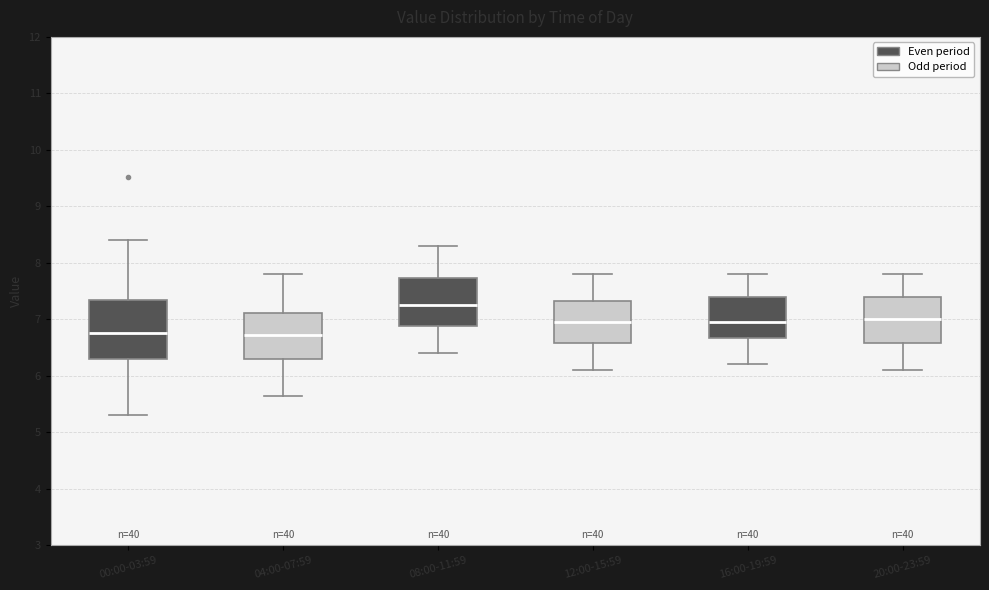

Reading left to right, transcribe this box plot: for each box, give where its median line is, the range the box spans, and where its two whiskers end, as read against the y-axis. The values are not printed on the chart, so give them approximately, as read against the axis.

00:00-03:59: median 6.8, box 6.3 to 7.4, whiskers 5.3 to 8.4
04:00-07:59: median 6.7, box 6.3 to 7.1, whiskers 5.7 to 7.8
08:00-11:59: median 7.3, box 6.9 to 7.7, whiskers 6.4 to 8.3
12:00-15:59: median 7.0, box 6.6 to 7.3, whiskers 6.1 to 7.8
16:00-19:59: median 7.0, box 6.7 to 7.4, whiskers 6.2 to 7.8
20:00-23:59: median 7.0, box 6.6 to 7.4, whiskers 6.1 to 7.8